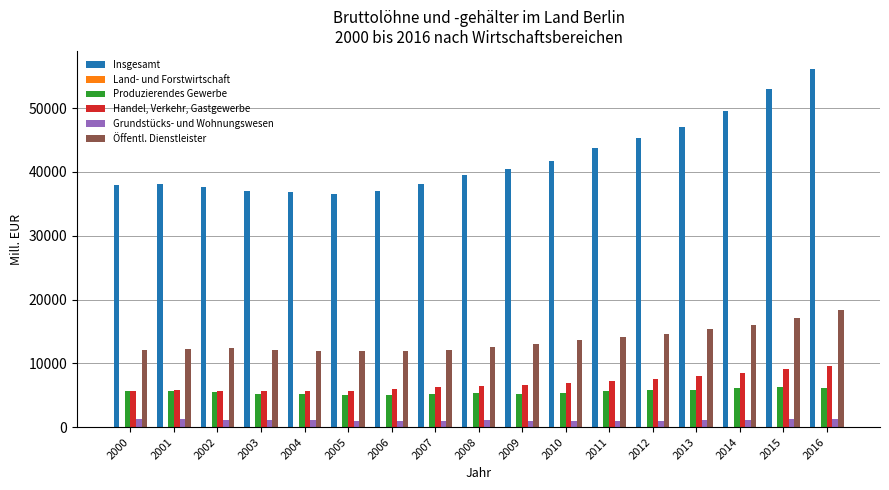

Are the bars horizontal?

No